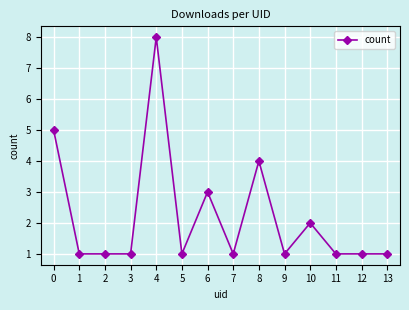

Which category has the highest value across all series?

4